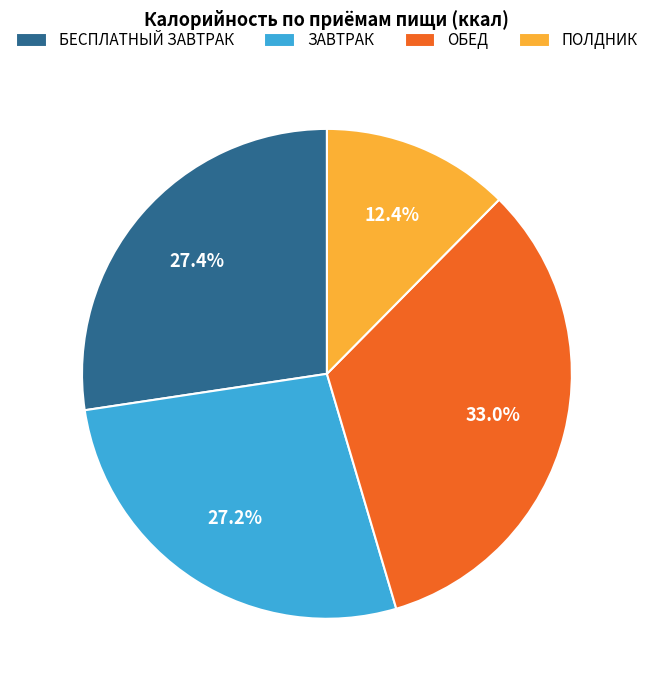

Which has a higher value, ПОЛДНИК or БЕСПЛАТНЫЙ ЗАВТРАК?

БЕСПЛАТНЫЙ ЗАВТРАК